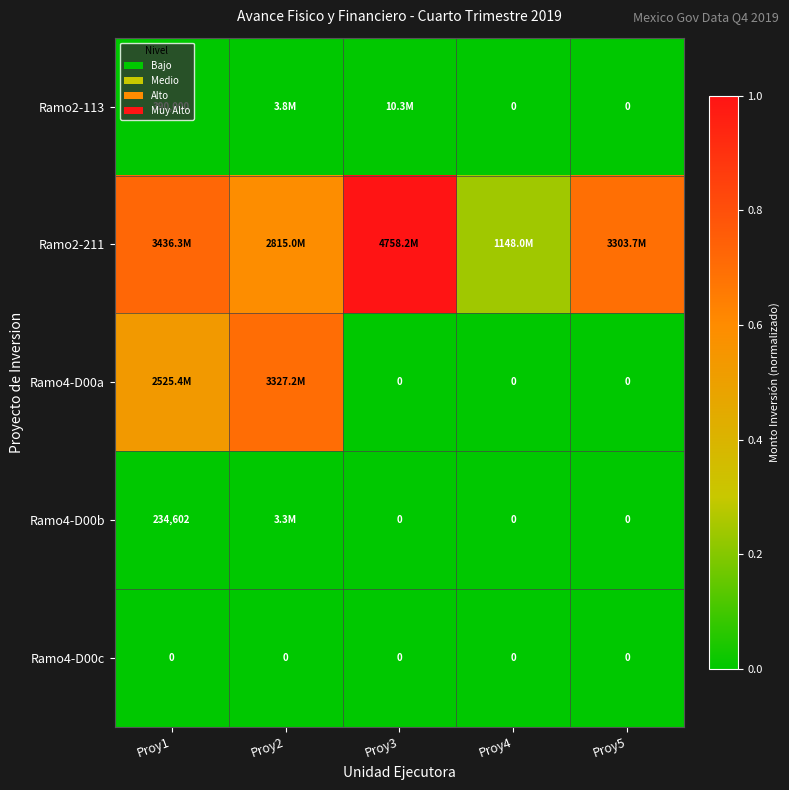

List the labels in order of Ramo2-113 value, largest first.

Proy3, Proy2, Proy1, Proy4, Proy5